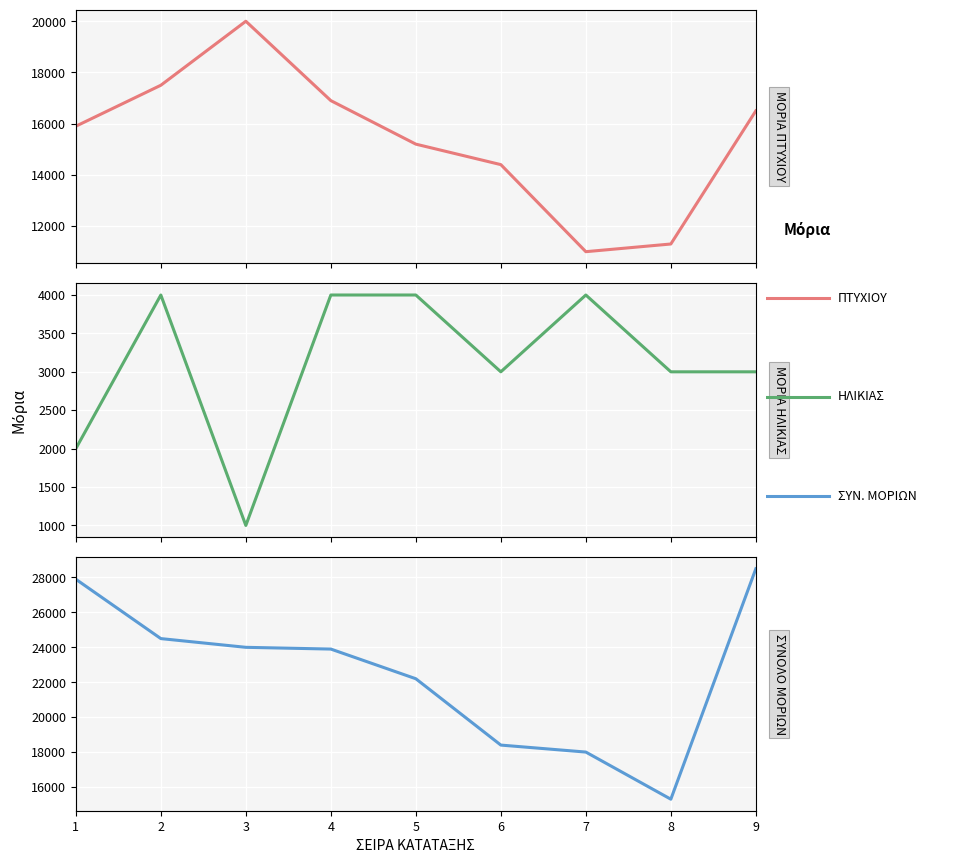

How many lines are shown in the chart?

3